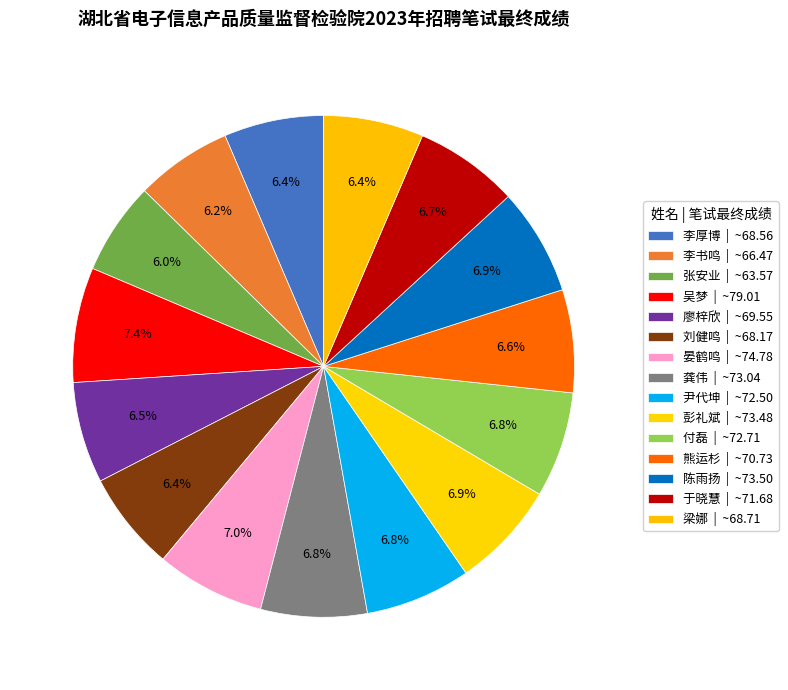

To the nearest percent, what percentage of the pie is 于晓慧?

7%